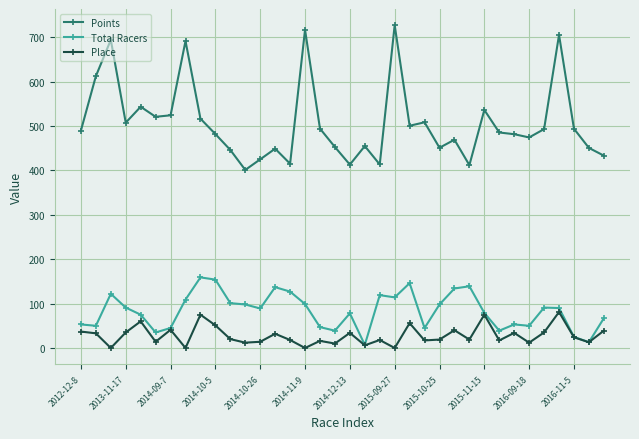

Which series has the largest range (max minus min)?

Points